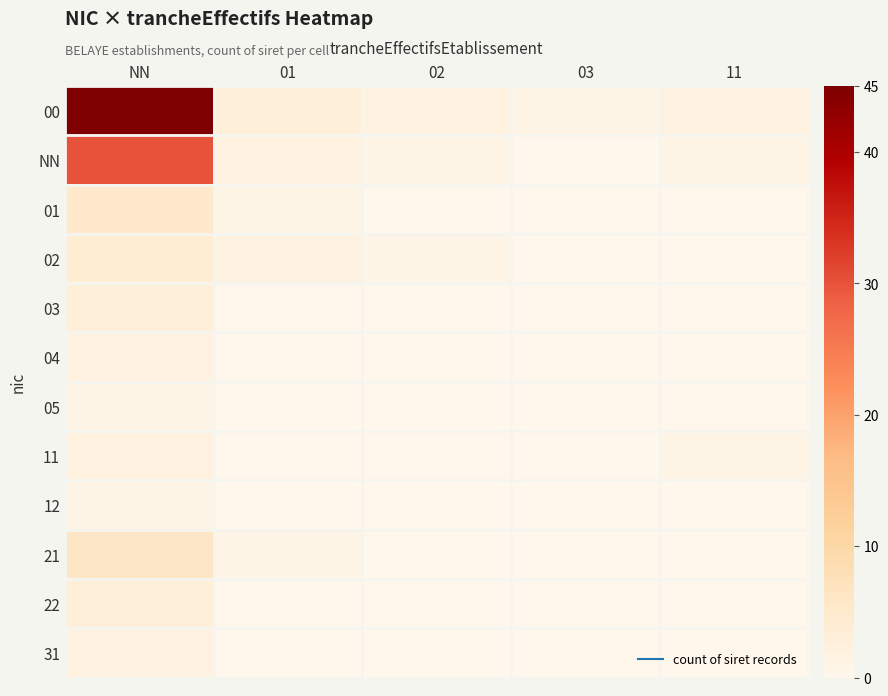

At which category is the sum across all series the highest?

NN